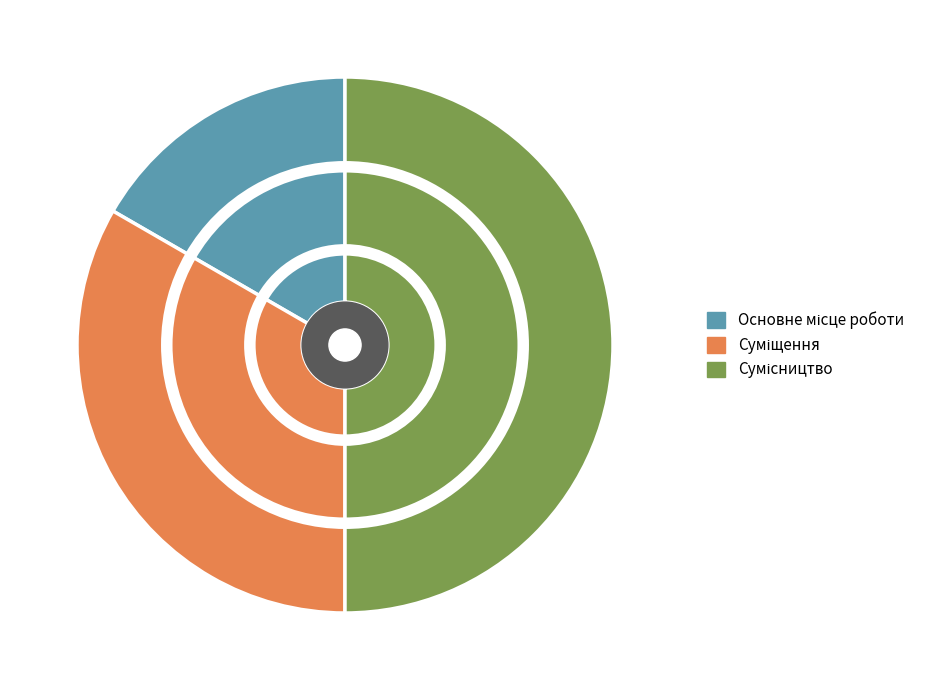

Count the number of slices in the pie.

3